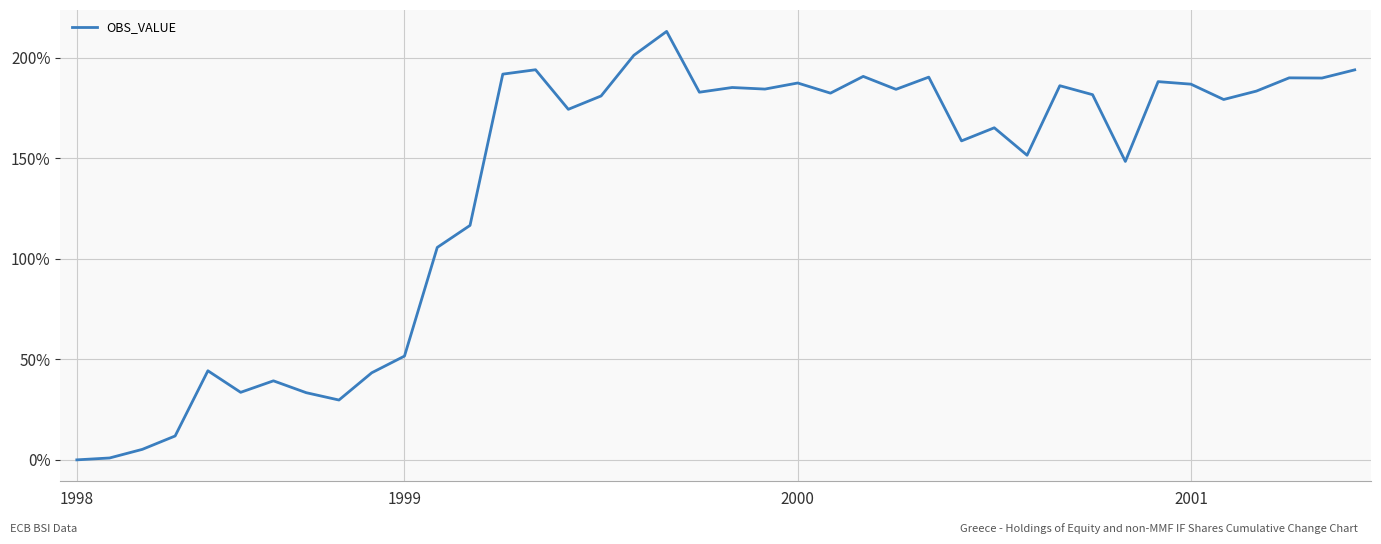

What is the difference between the maximum and minimum values?

213.1